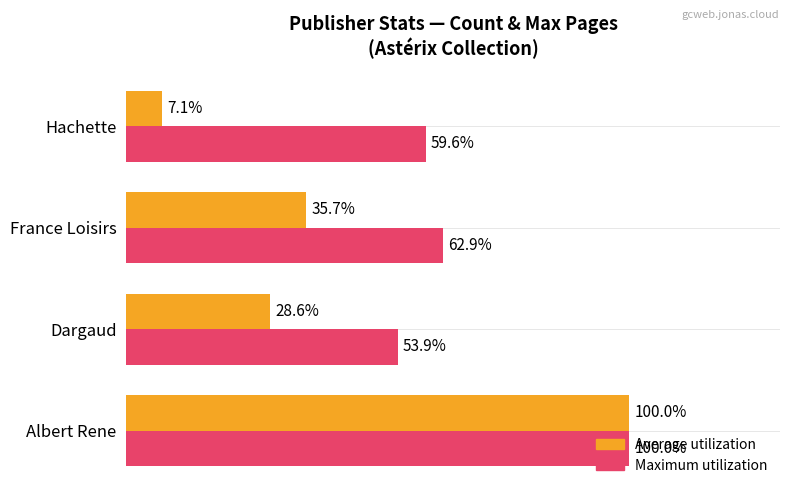

Which series has the largest total across all categories?

Maximum utilization